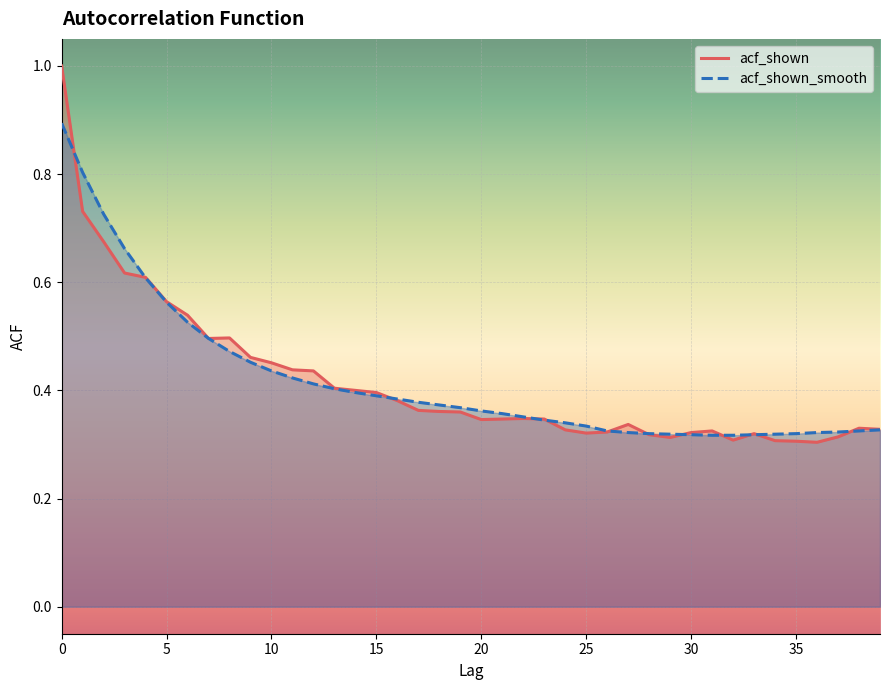

What is the sum of the acf_shown values at 7 and 19?

0.9